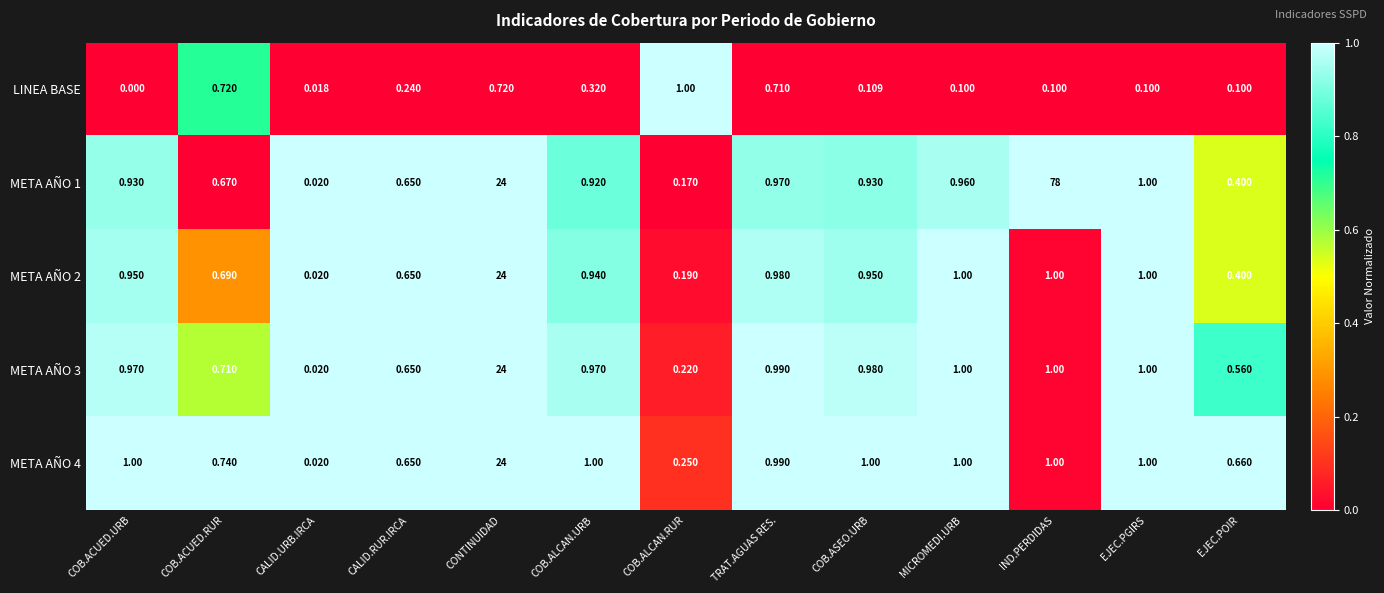

How many series are shown in this chart?

5